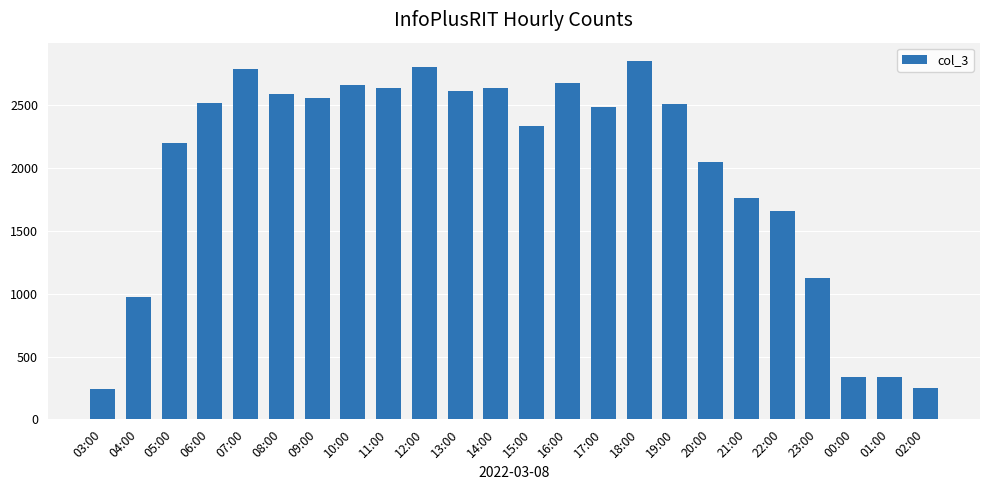

How many categories are shown in the chart?

24